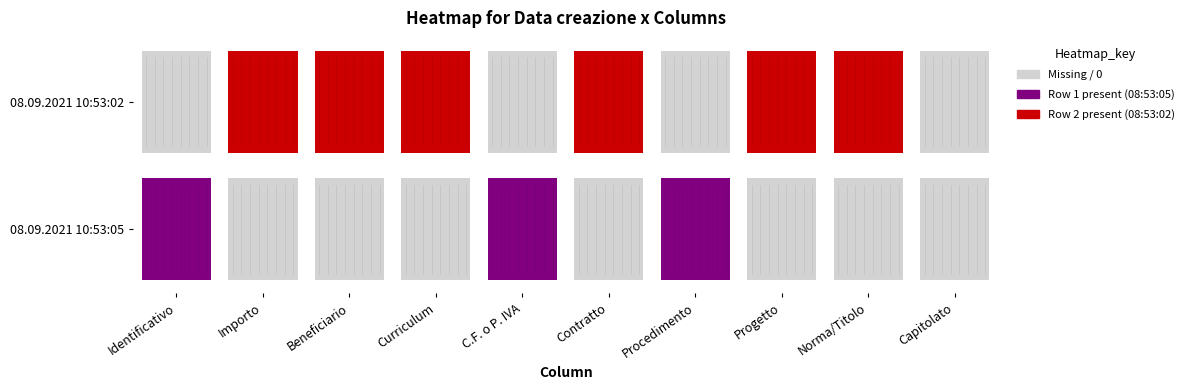

What is the maximum value for 08.09.2021 10:53:05?

1